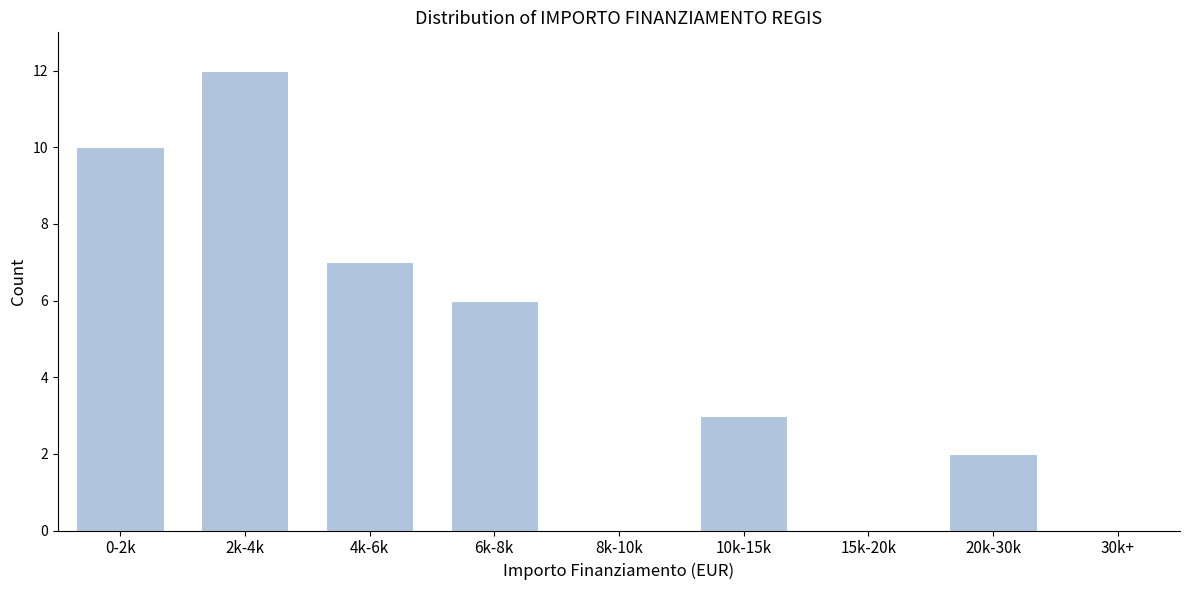

Reading left to right, what are all the values shown in this chart?

0-2k=10	2k-4k=12	4k-6k=7	6k-8k=6	8k-10k=0	10k-15k=3	15k-20k=0	20k-30k=2	30k+=0